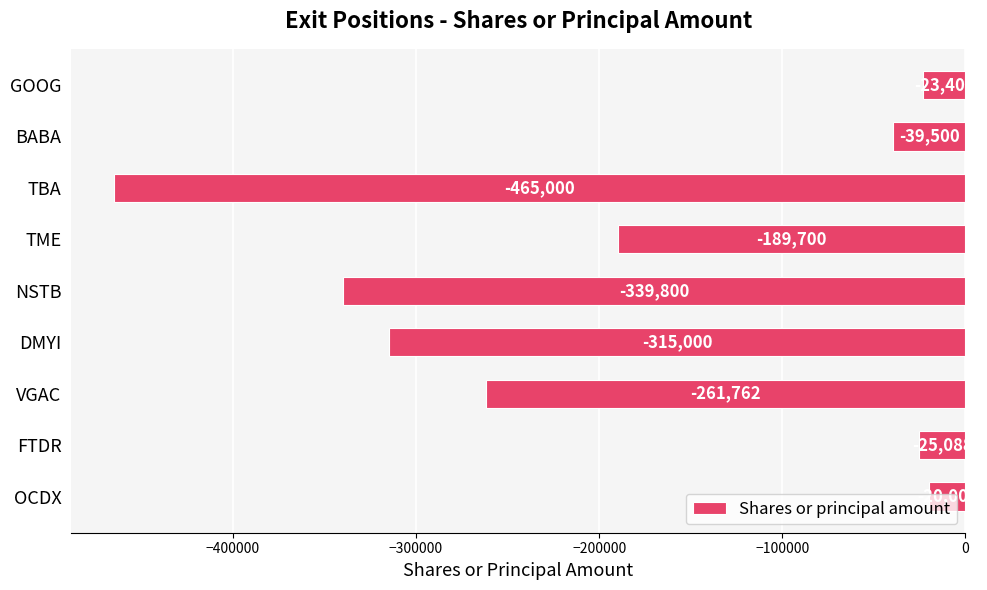

True or false: the data shows -39500 at BABA.

True